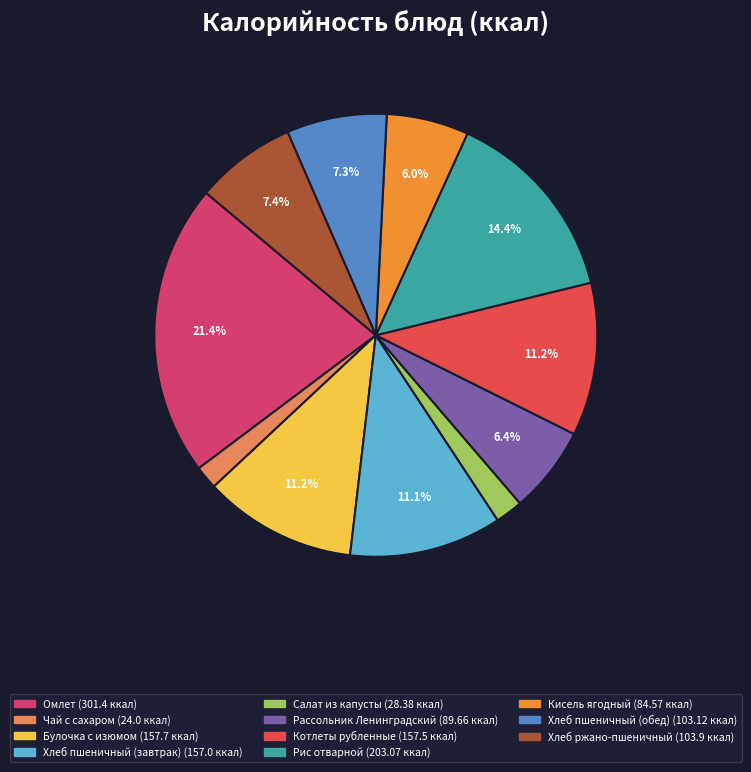

How many segments does this pie chart have?

11